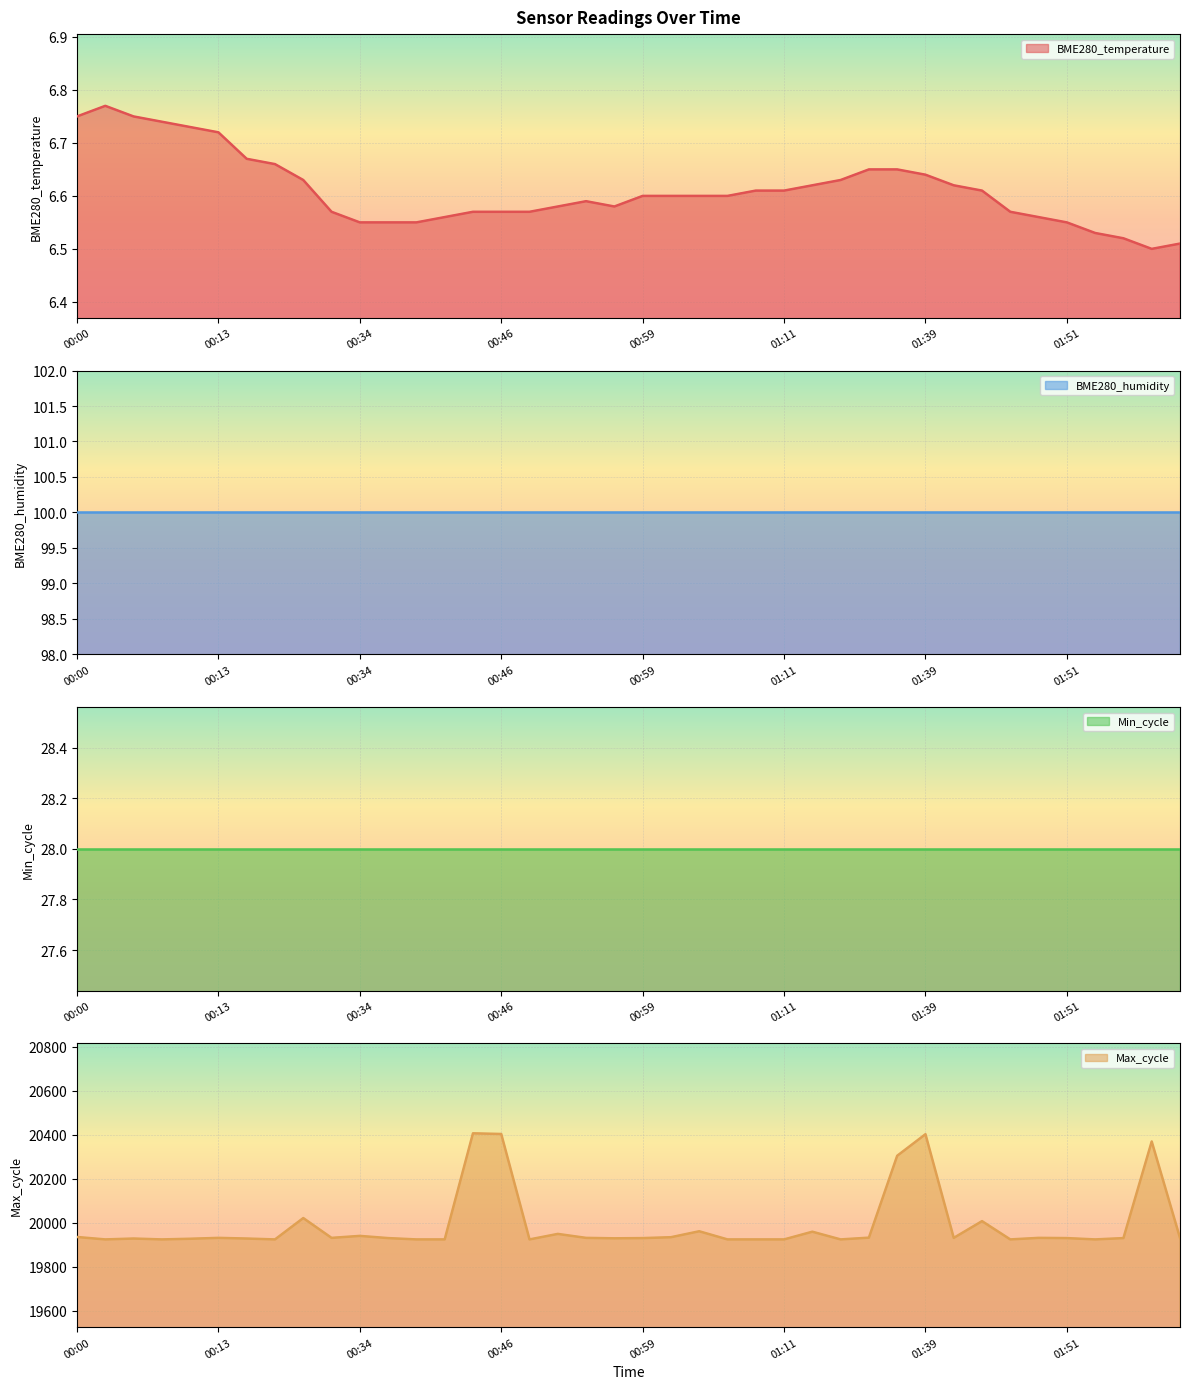

Which series changed the most between 01:01 and 01:14?

Max_cycle